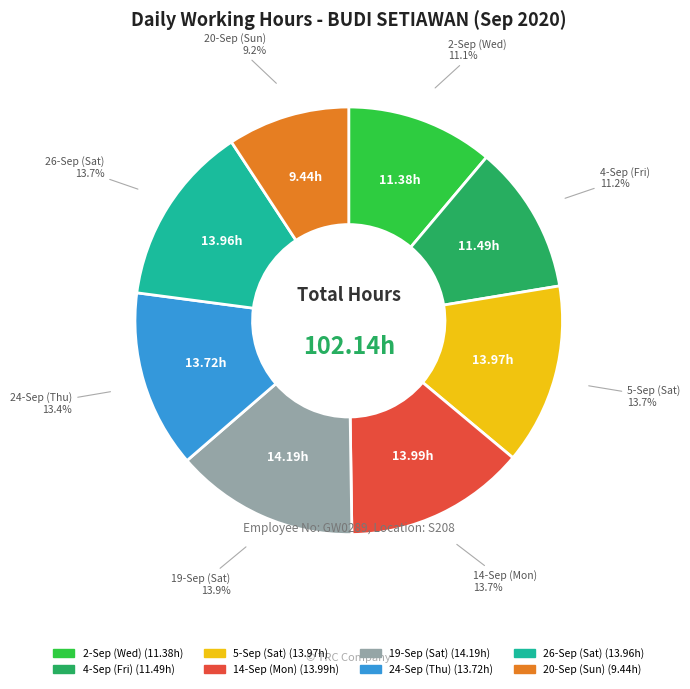

Is there a majority slice in this chart?

No